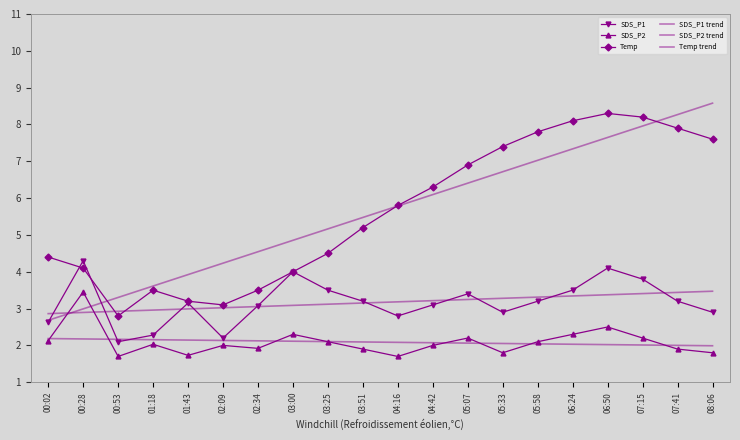

Count the number of data series in this chart.

6